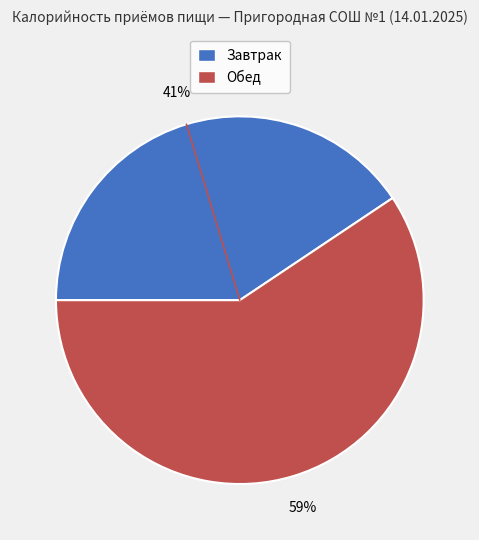

Does any single category account for the majority?

Yes